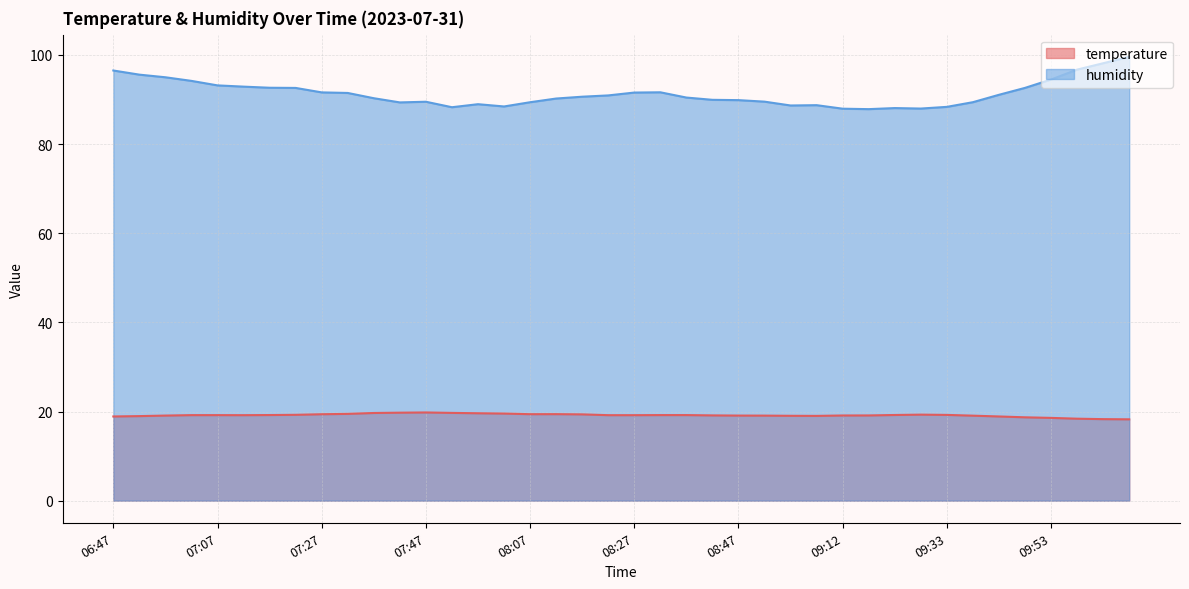

What is the difference between the maximum and minimum values in the temperature series?

1.5